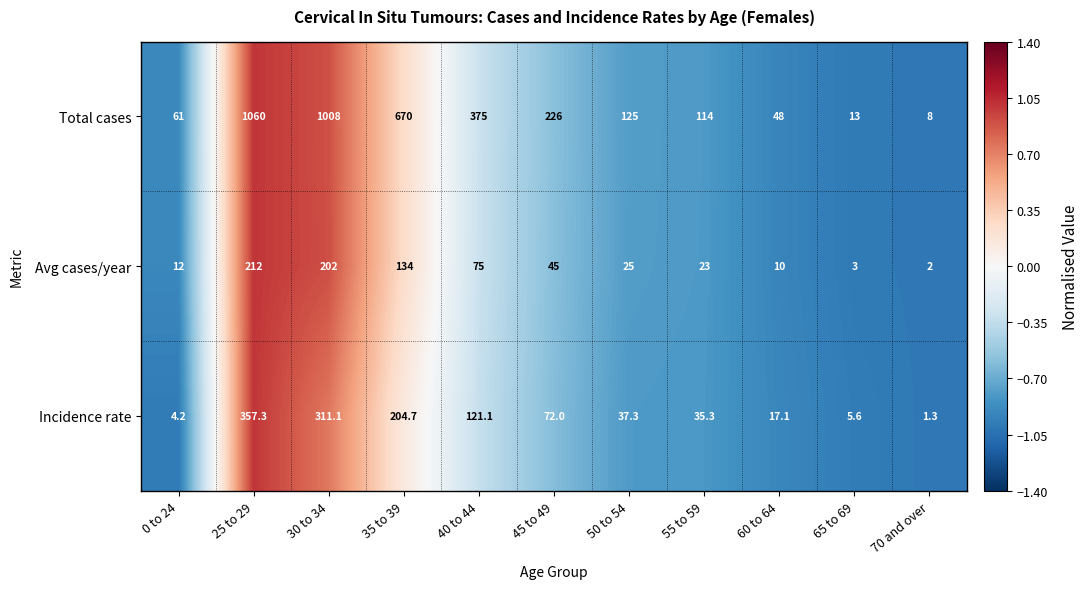

The Total cases series shows 1060.0 at 25 to 29. True or false?

True